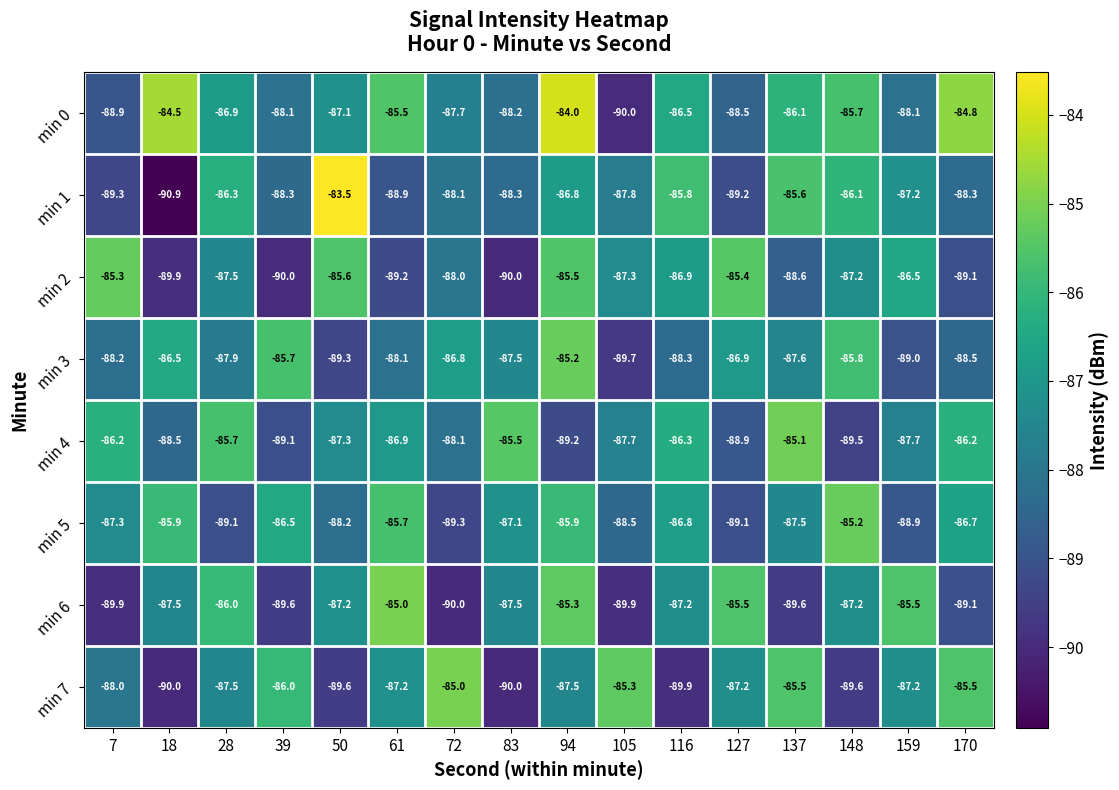

At which category does the chart reach its minimum across all series?

18